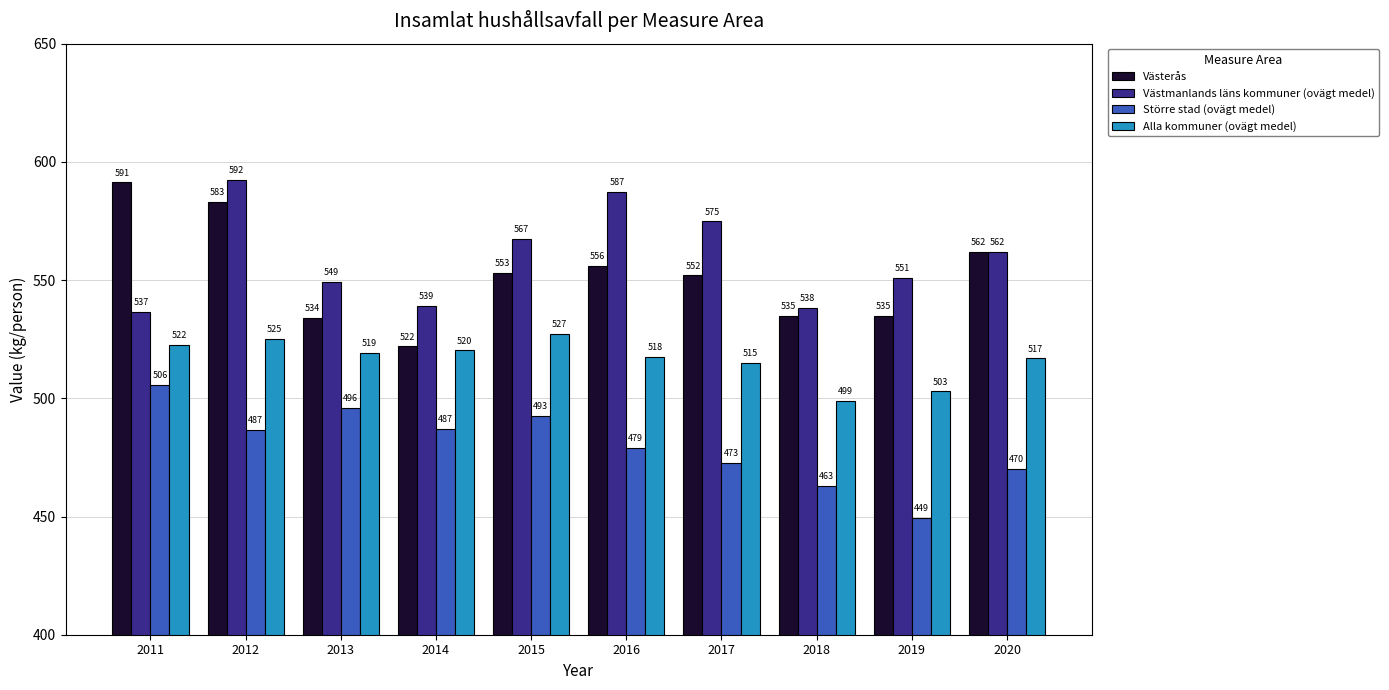

What are all the series names shown in the legend?

Västerås, Västmanlands läns kommuner (ovägt medel), Större stad (ovägt medel), Alla kommuner (ovägt medel)